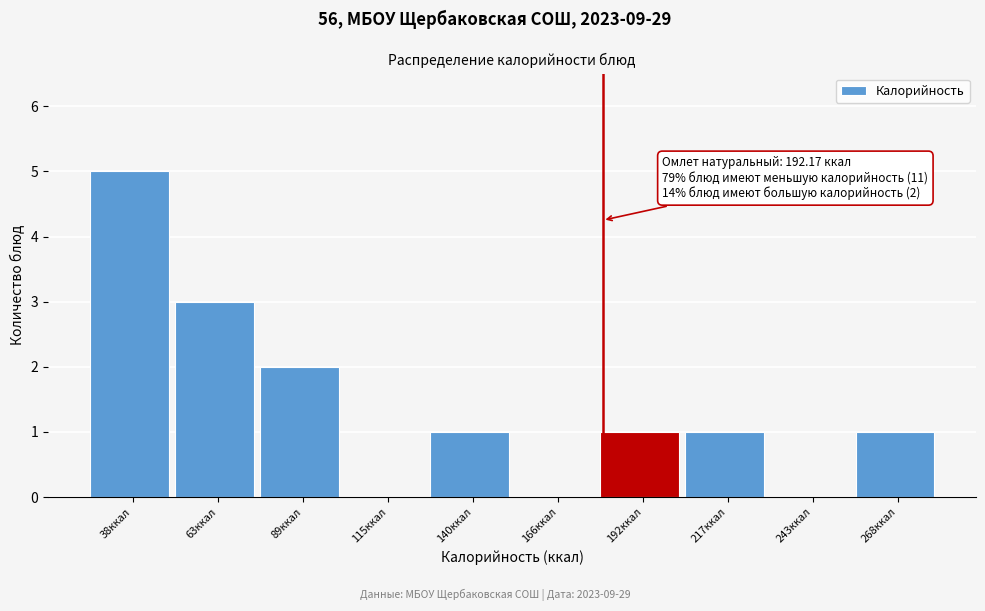

Reading right to left, transcribe all the data shown in this chart.

268ккал=1	243ккал=0	217ккал=1	192ккал=1	166ккал=0	140ккал=1	115ккал=0	89ккал=2	63ккал=3	38ккал=5